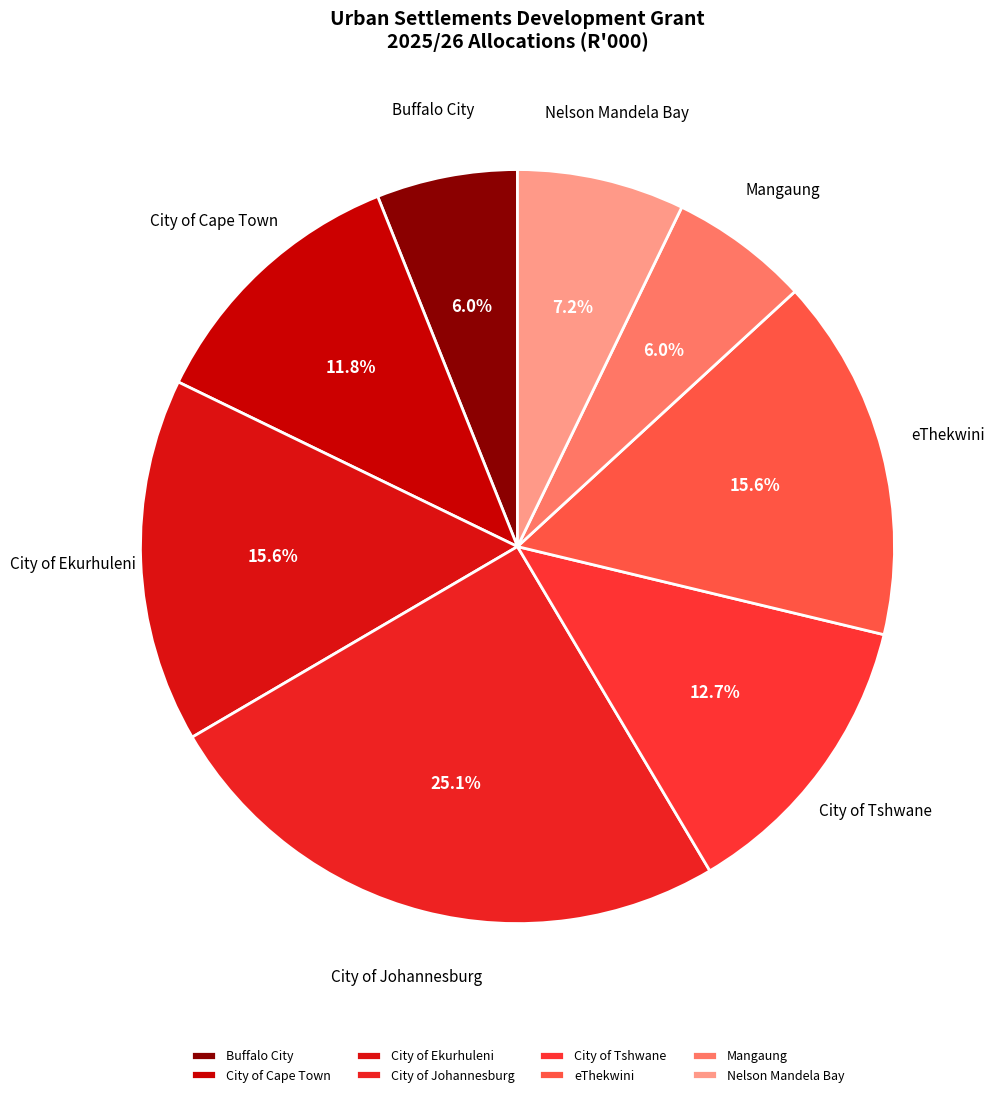

What portion of the pie excludes Buffalo City?

94.0%